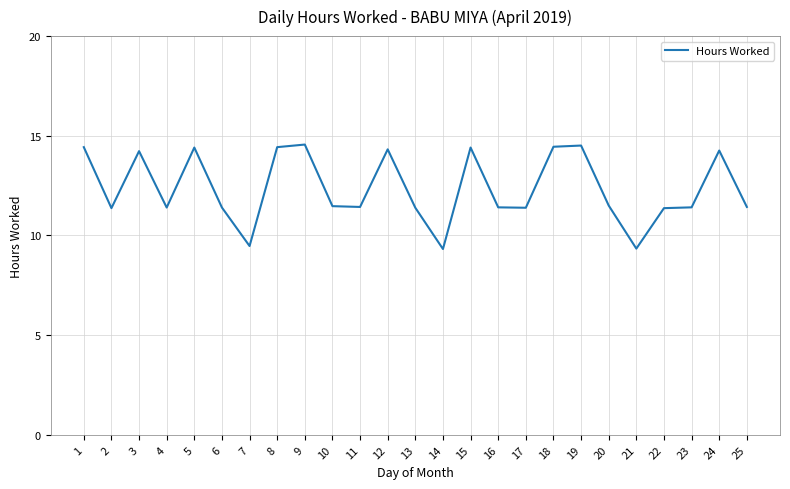

How many distinct data groups are displayed?

1